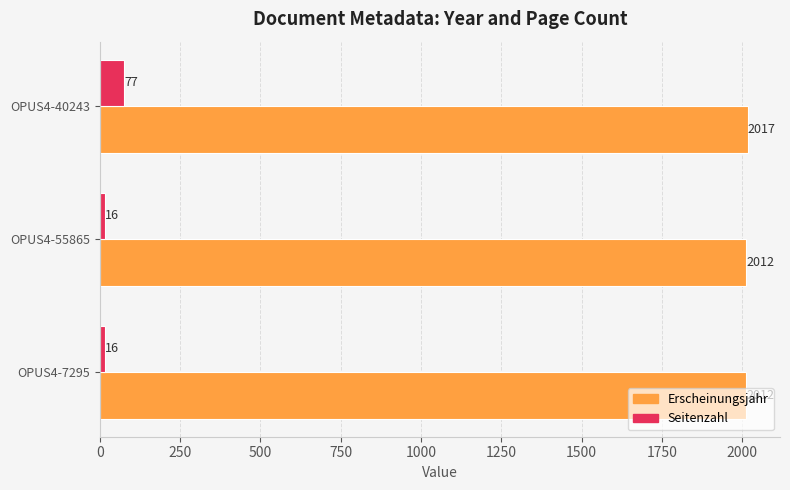

The value of Erscheinungsjahr at OPUS4-55865 is 1178. True or false?

False